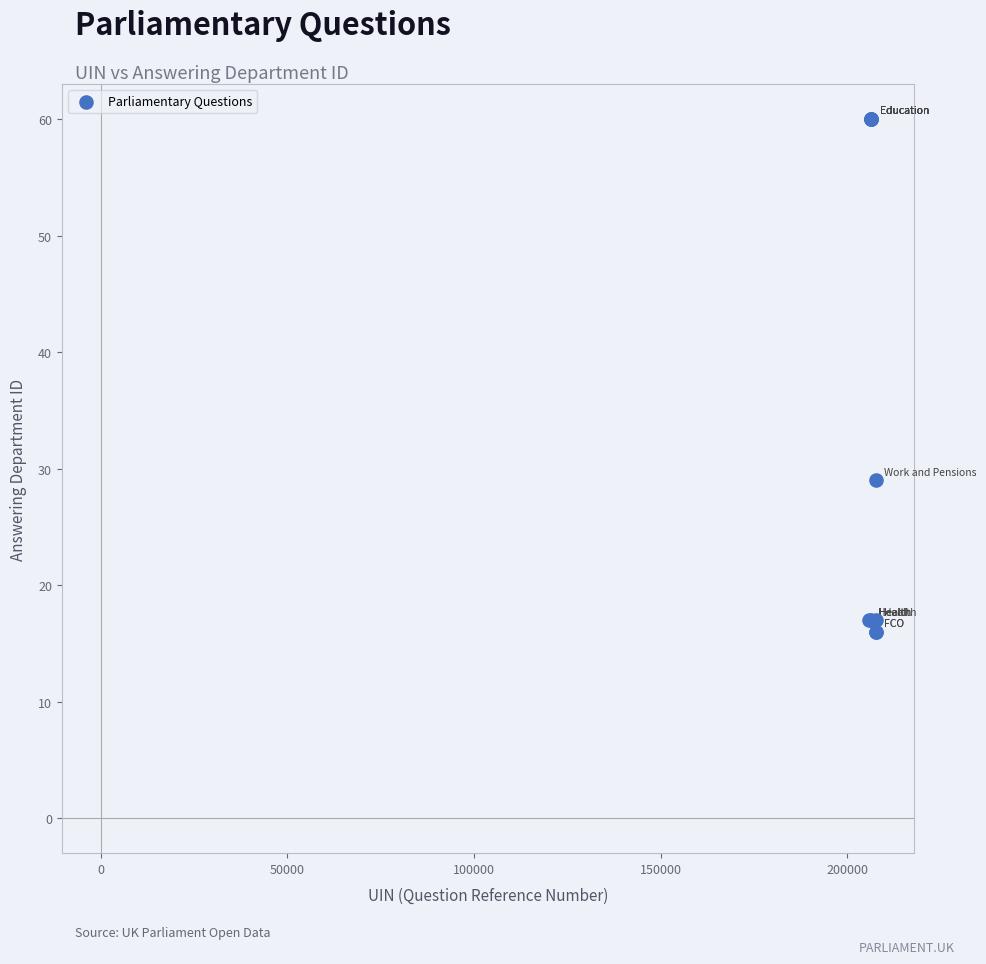

What Y value in the scatter plot is closest to 38?

29